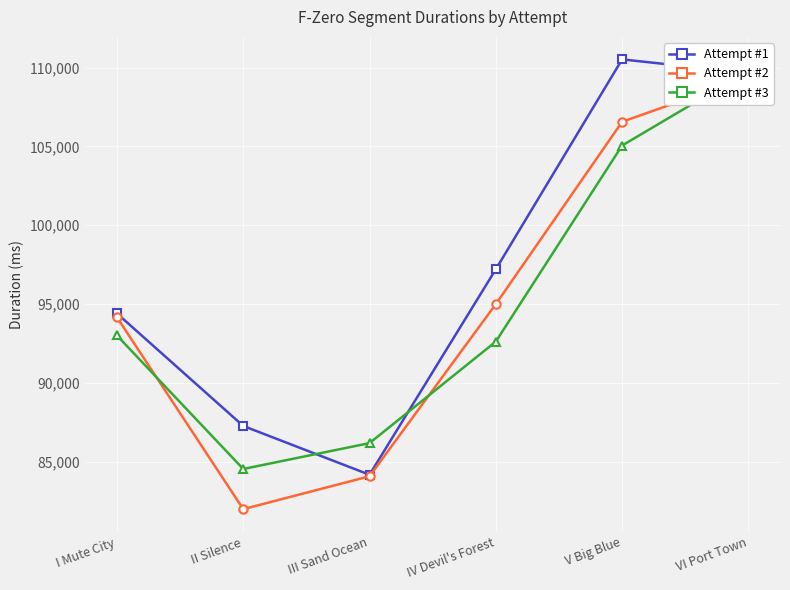

Which series changed the most between IV Devil's Forest and V Big Blue?

Attempt #1